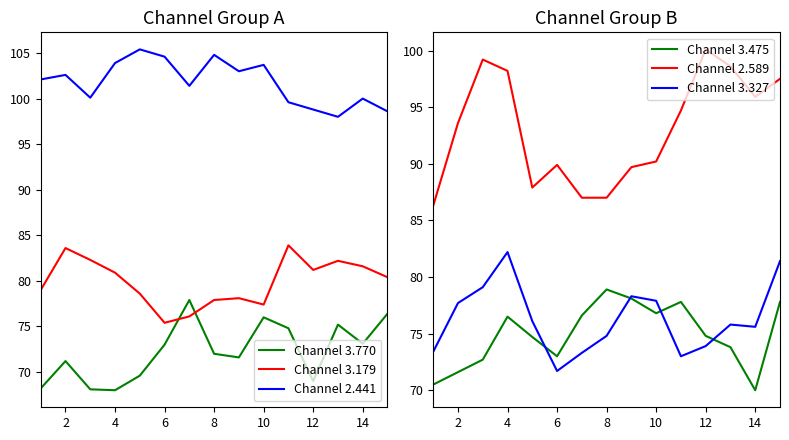

What is the value of the Channel 3.770 point at the 10th from the left?

76.0